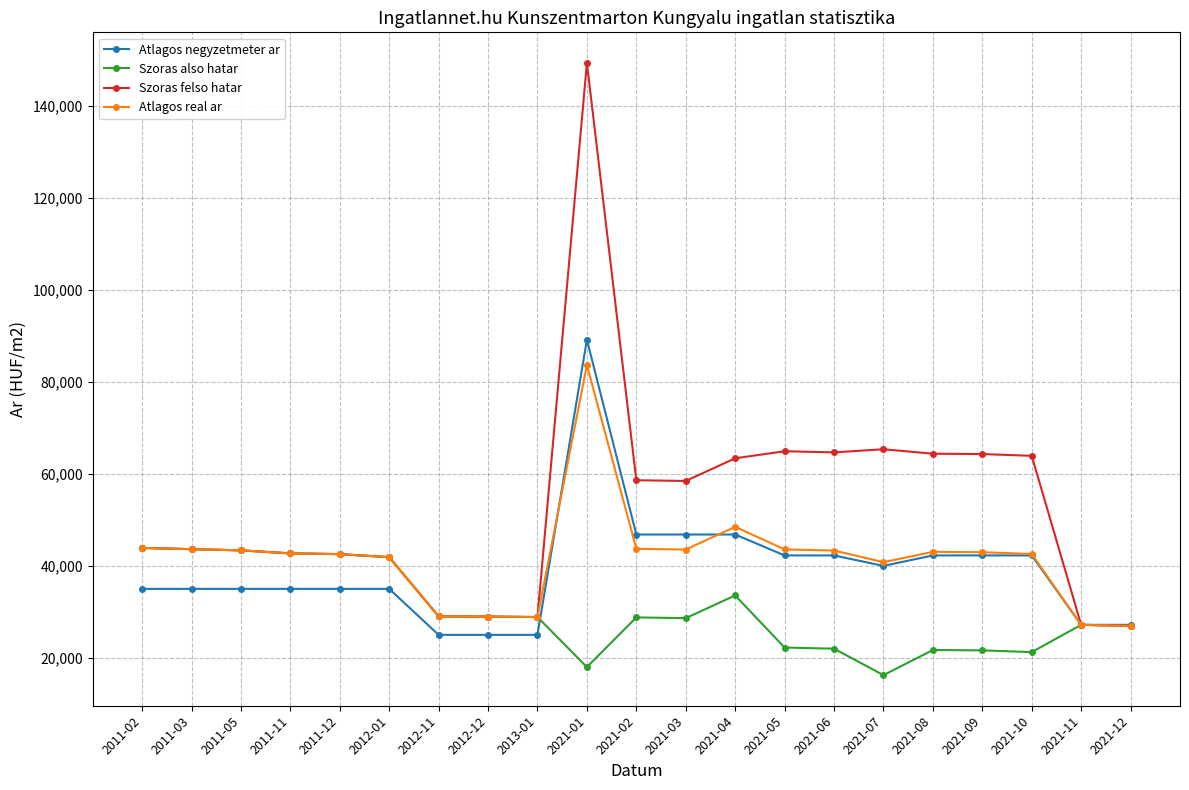

True or false: Szoras also hatar has a value of 10813 at 2012-11.

False